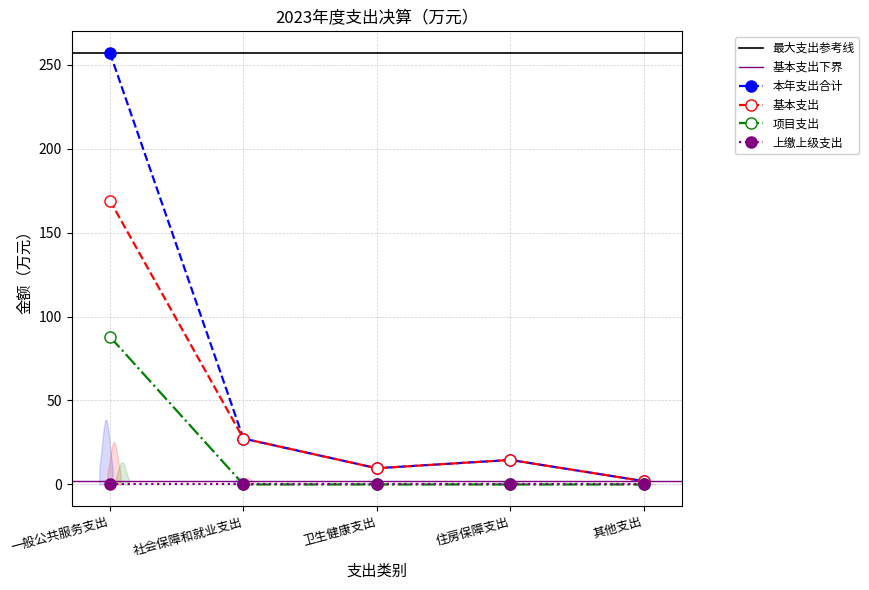

At which label is 基本支出 closest to 85?

社会保障和就业支出